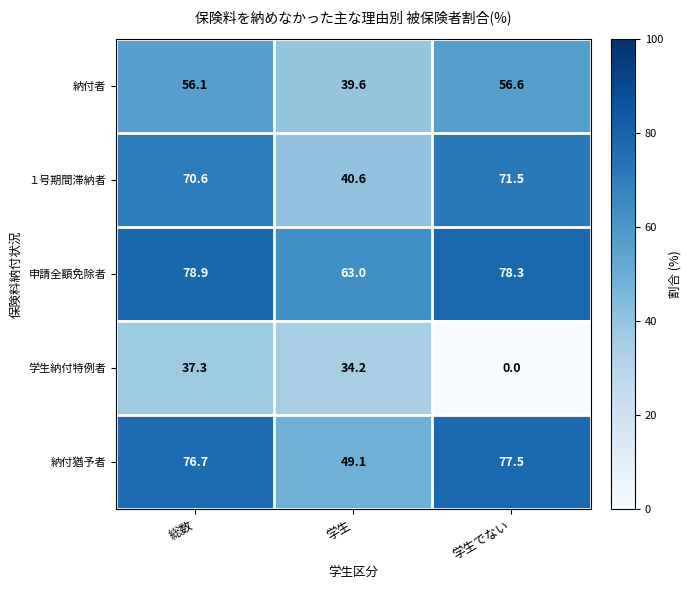

Rank the series at 学生 from highest to lowest value.

申請全額免除者, 納付猶予者, １号期間滞納者, 納付者, 学生納付特例者